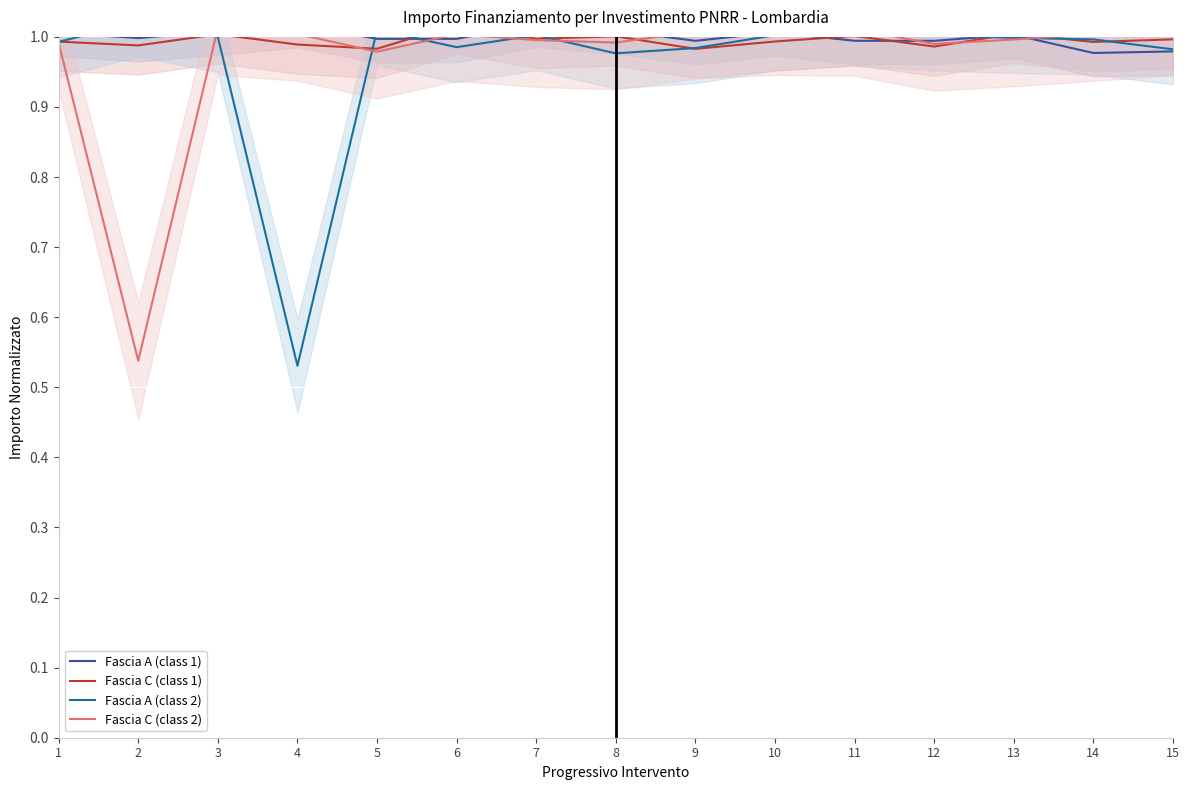

What is the value of the Fascia C (class 2) point at the 7th from the left?

1.0